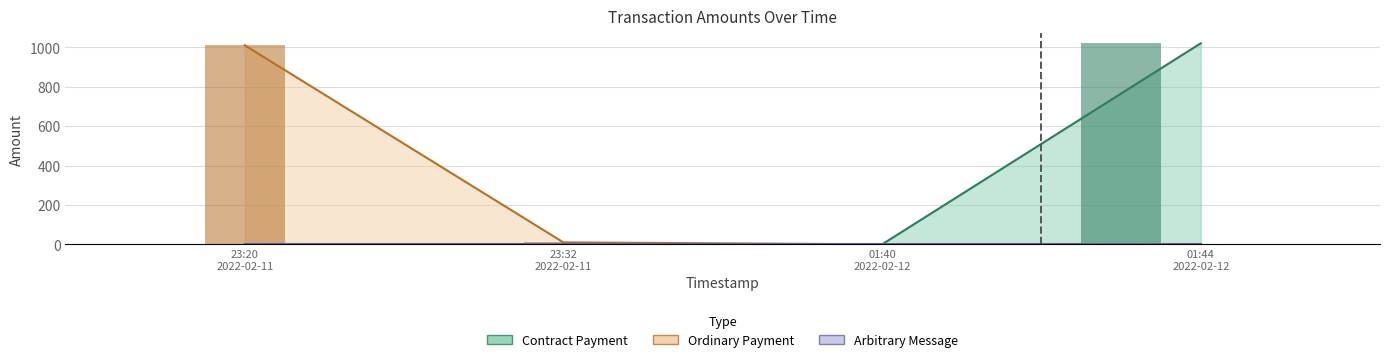

Is the value of Arbitrary Message at 2022-02-12 01:44:54 greater than the value of Ordinary Payment at 2022-02-11 23:32:17?

No